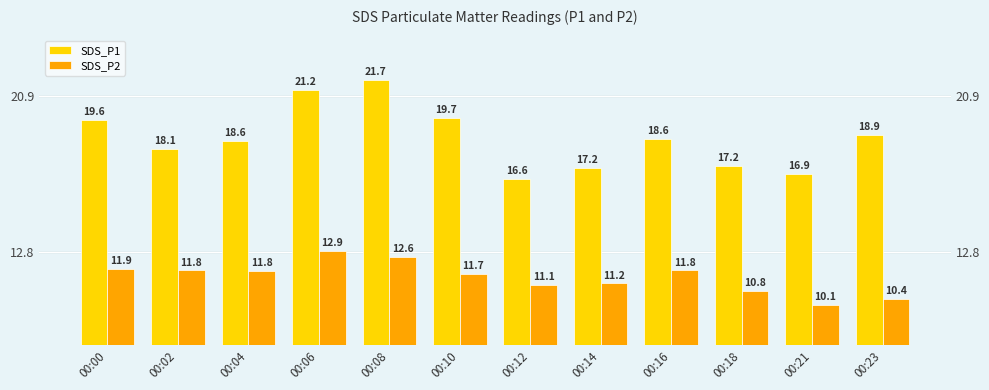

Where does the SDS_P1 series first go above 18?

00:00